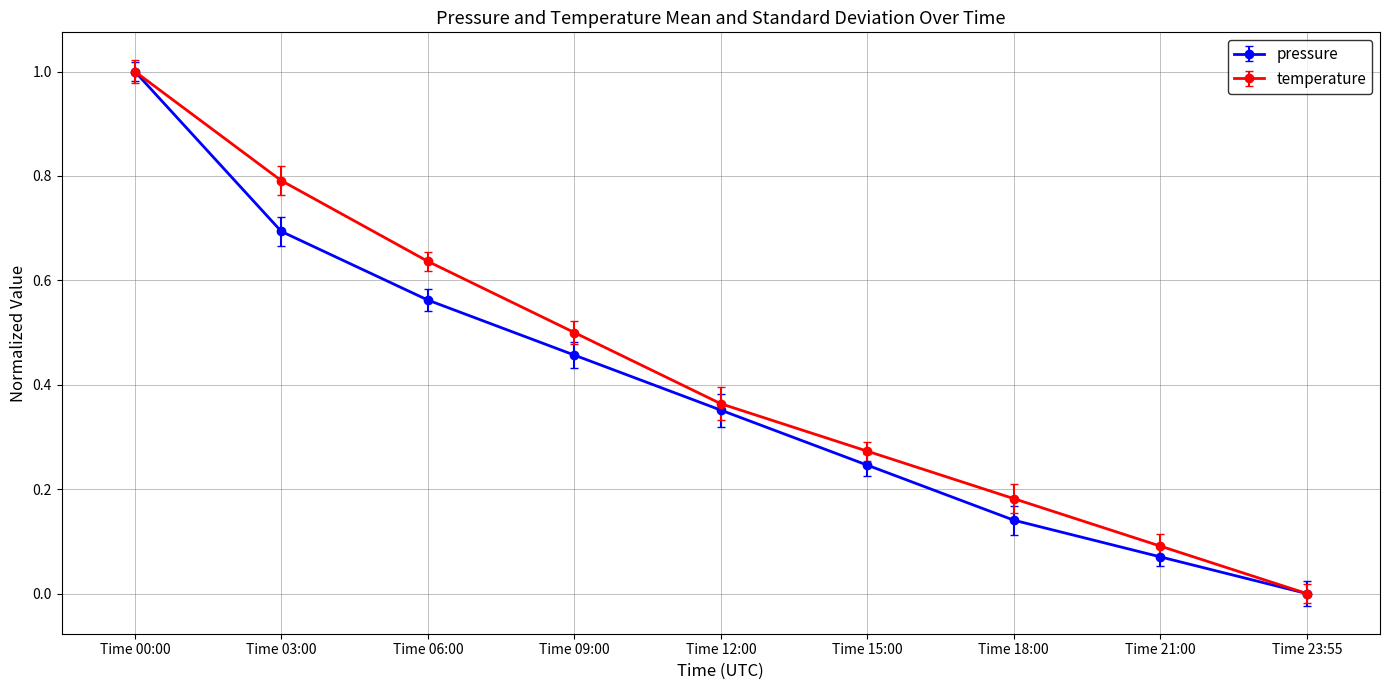

True or false: pressure has a value of 0.1 at Time 21:00.

True